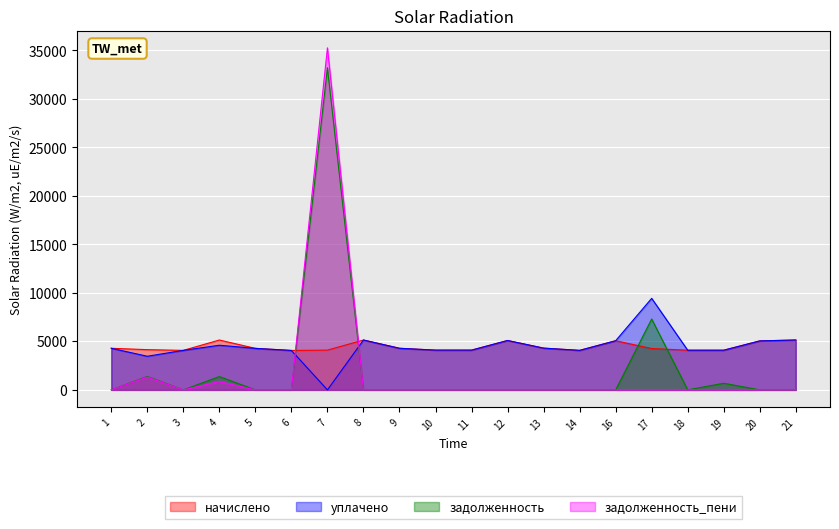

What is the value of the уплачено point at the 13th from the left?

4305.6